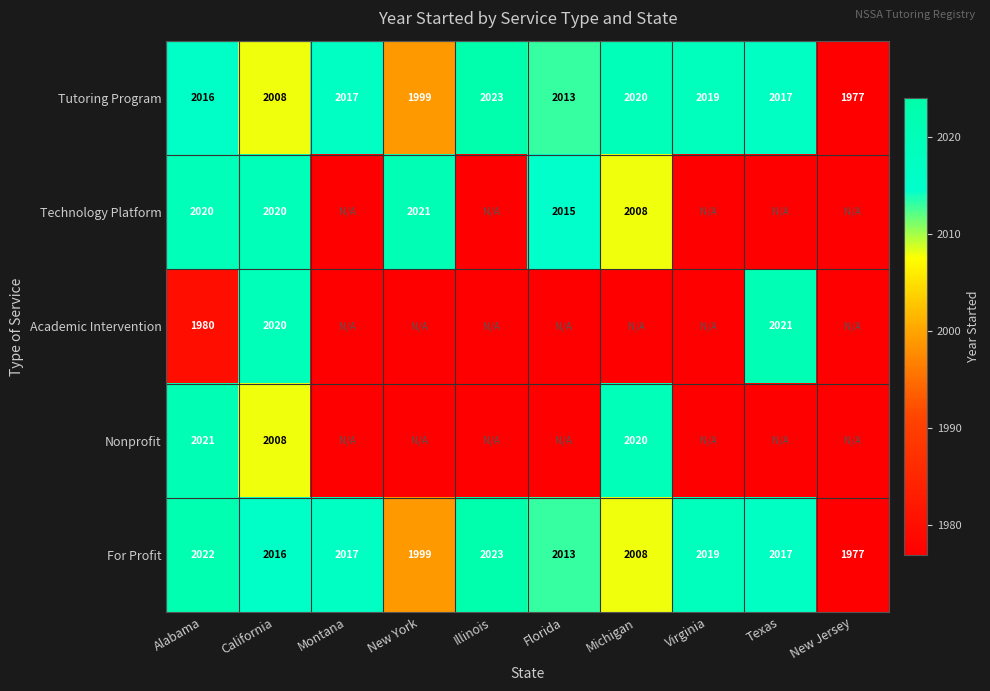

The value of Technology Platform at New York is 2021. True or false?

True